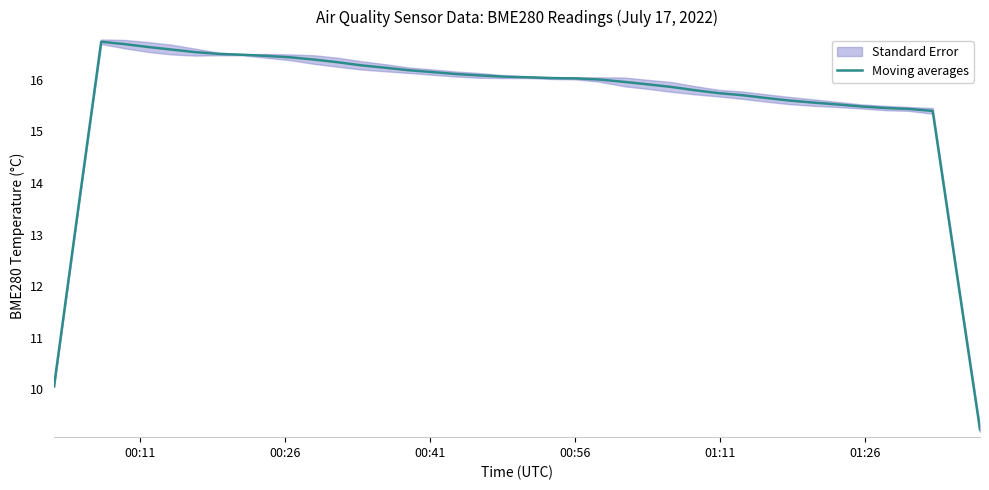

How many values exceed 16?

22